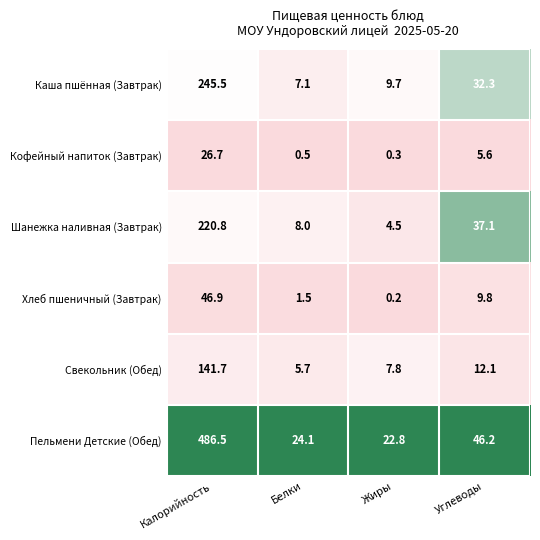

What is the maximum value for Пельмени Детские (Обед)?

486.5